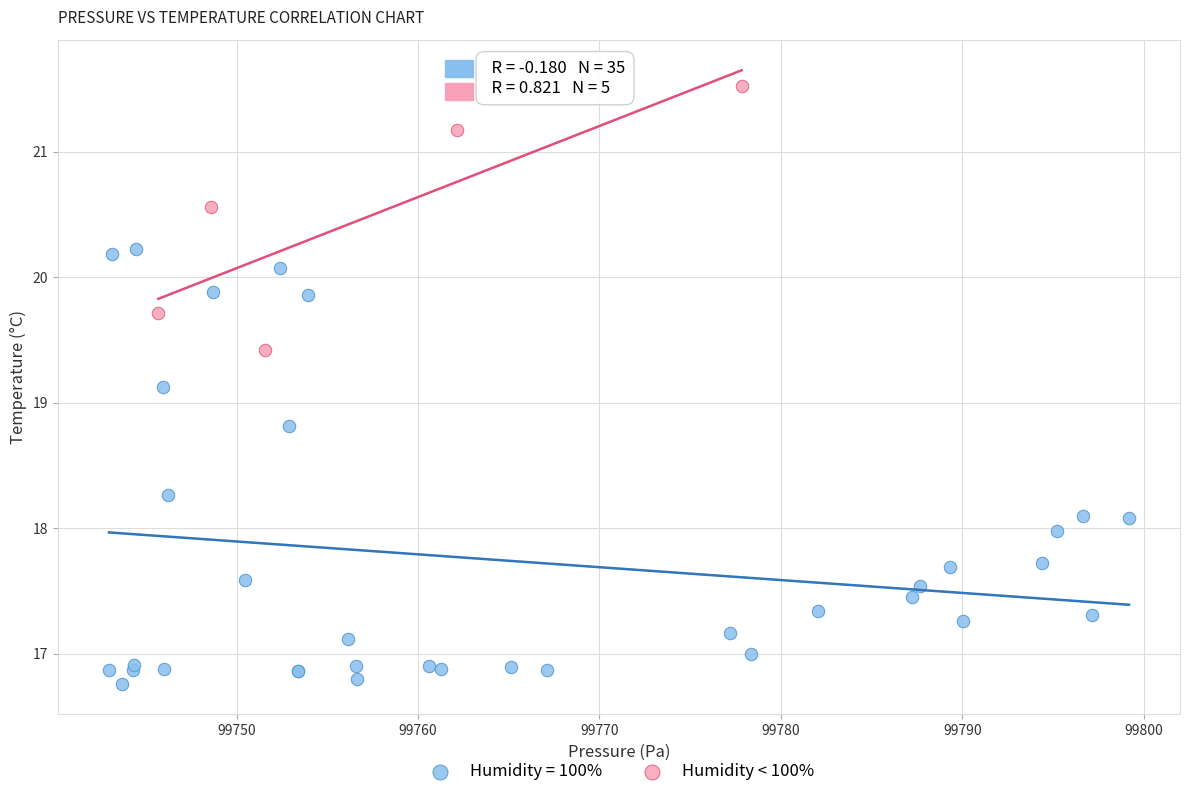

Which series reaches the maximum Y coordinate?

Humidity < 100%